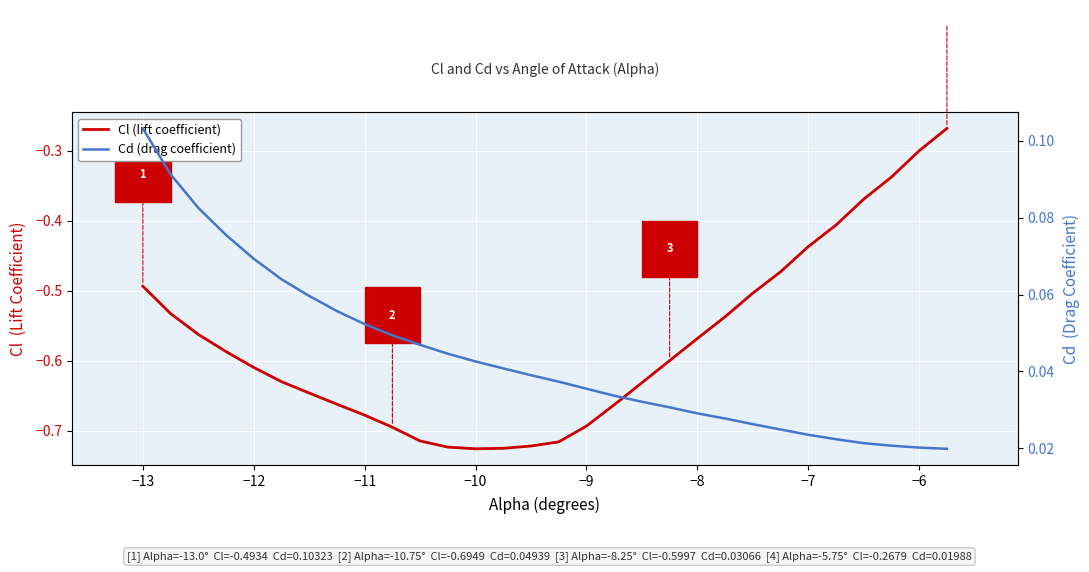

How many lines are shown in the chart?

2